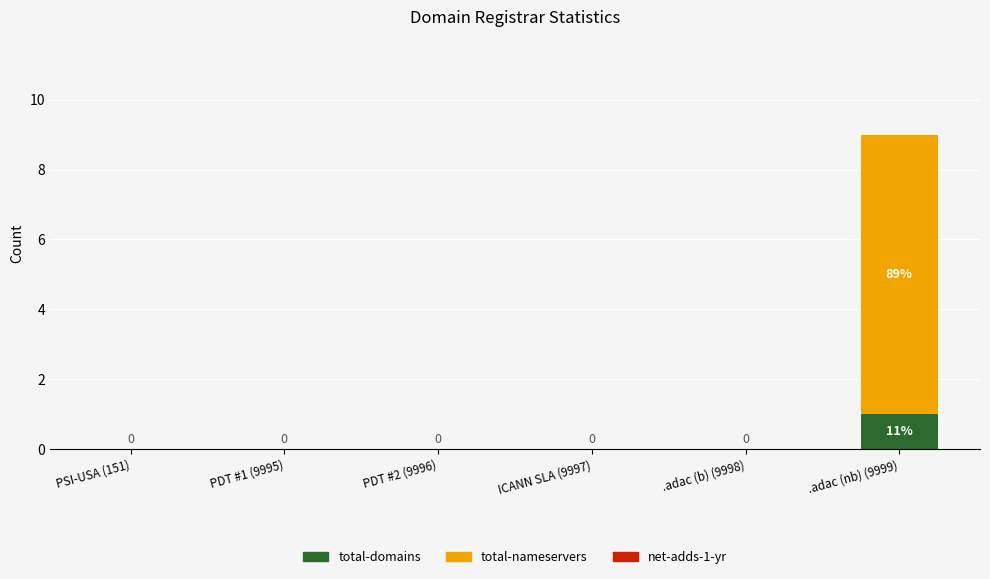

The total-domains series shows 0 at PDT #2 (9996). True or false?

True